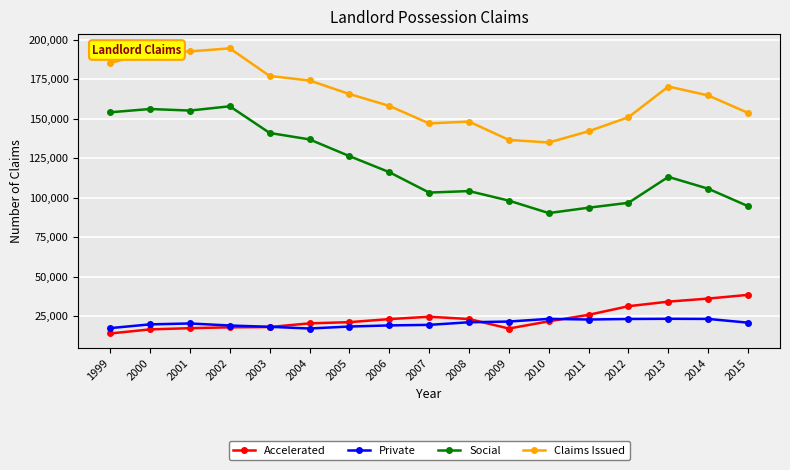

List the series in order of their peak value, highest first.

Claims Issued, Social, Accelerated, Private